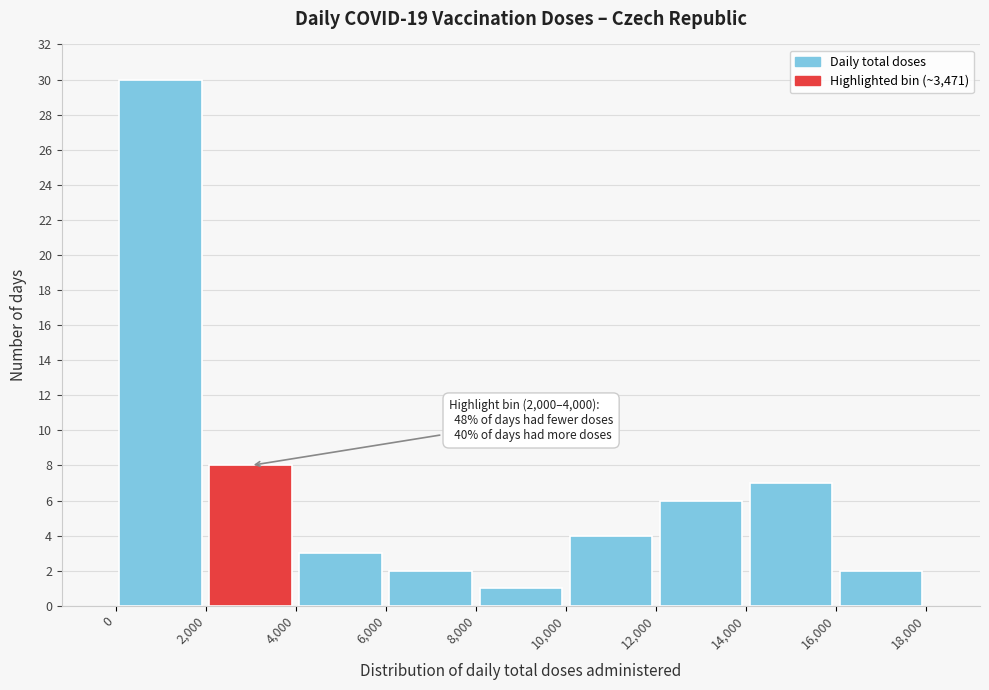

Over which range of the x-axis is the bar tallest?

0 to 2,000